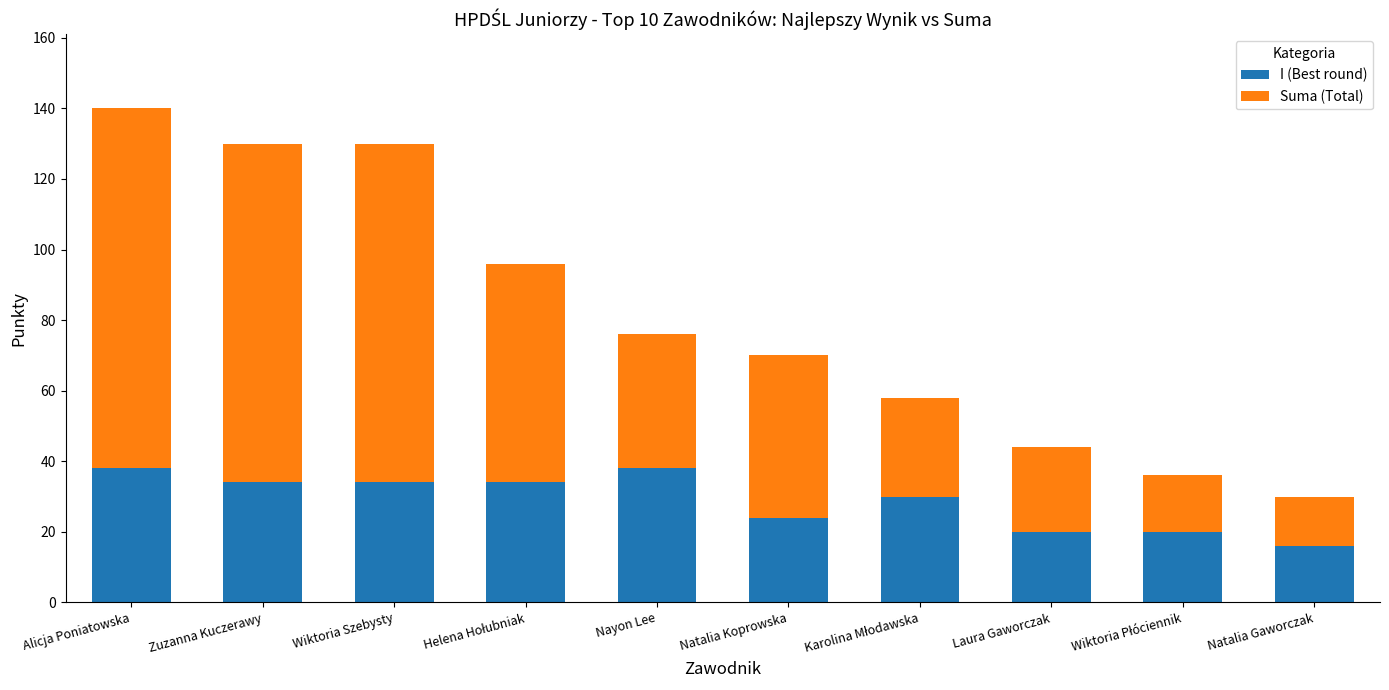

At which category is the sum across all series the highest?

Alicja Poniatowska